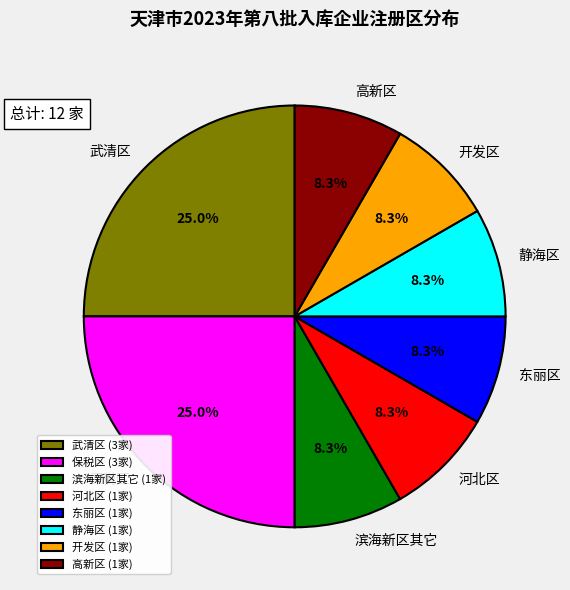

Is there any slice that represents more than half of the pie?

No